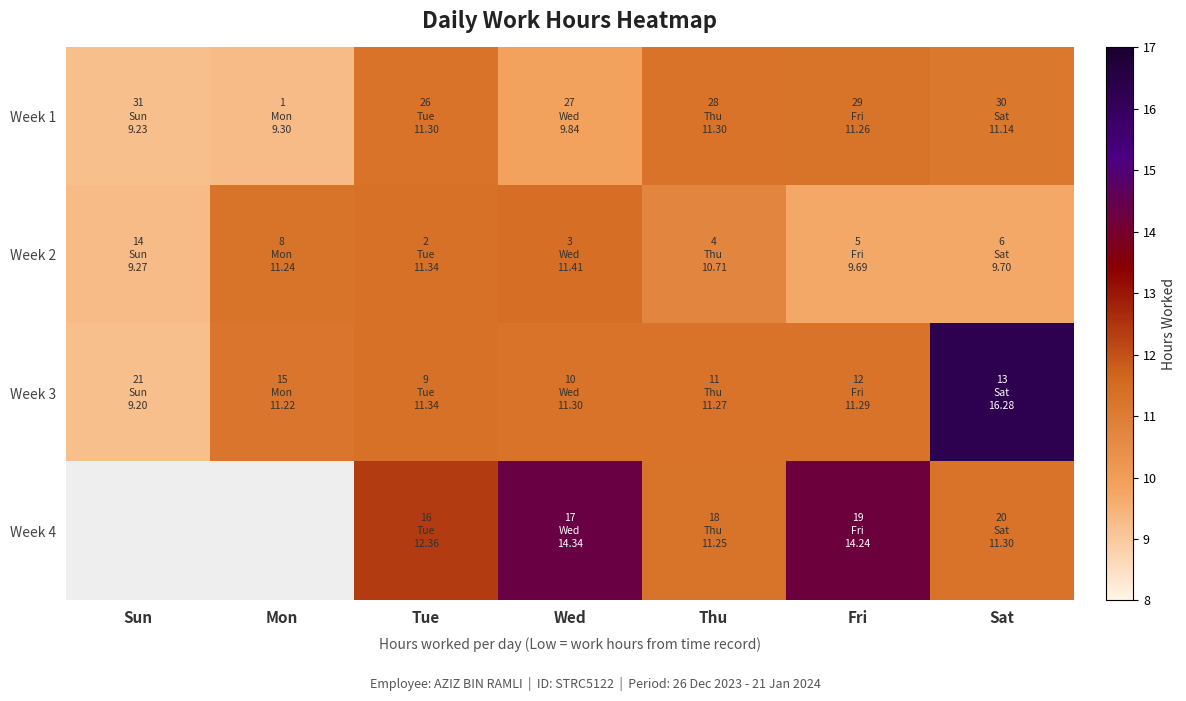

List the labels in order of Week 1 value, smallest first.

Sun, Mon, Wed, Sat, Fri, Tue, Thu